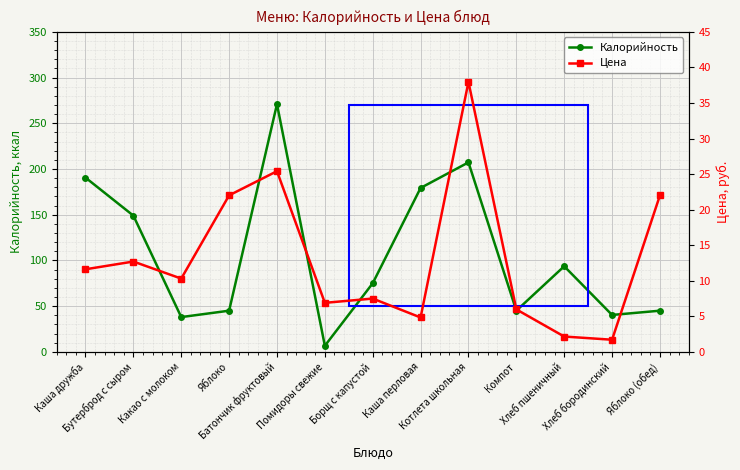

What is the total value across all series at Каша дружба?

202.2